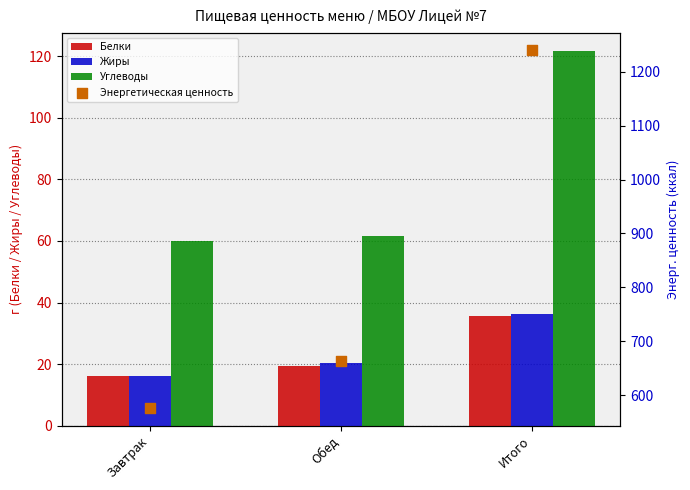

Which series has the widest spread of Y values?

Энергетическая ценность